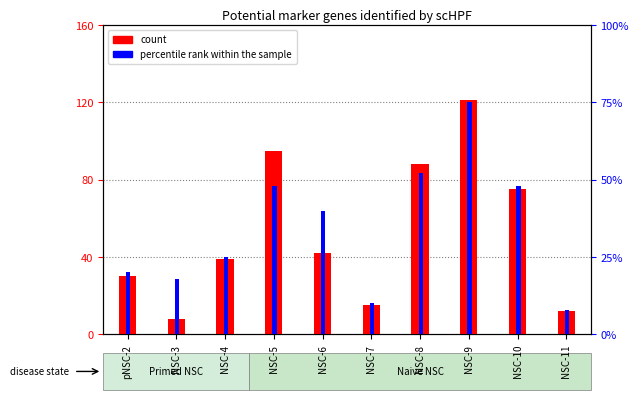

The value of percentile rank within the sample at NSC-8 is 52. True or false?

True